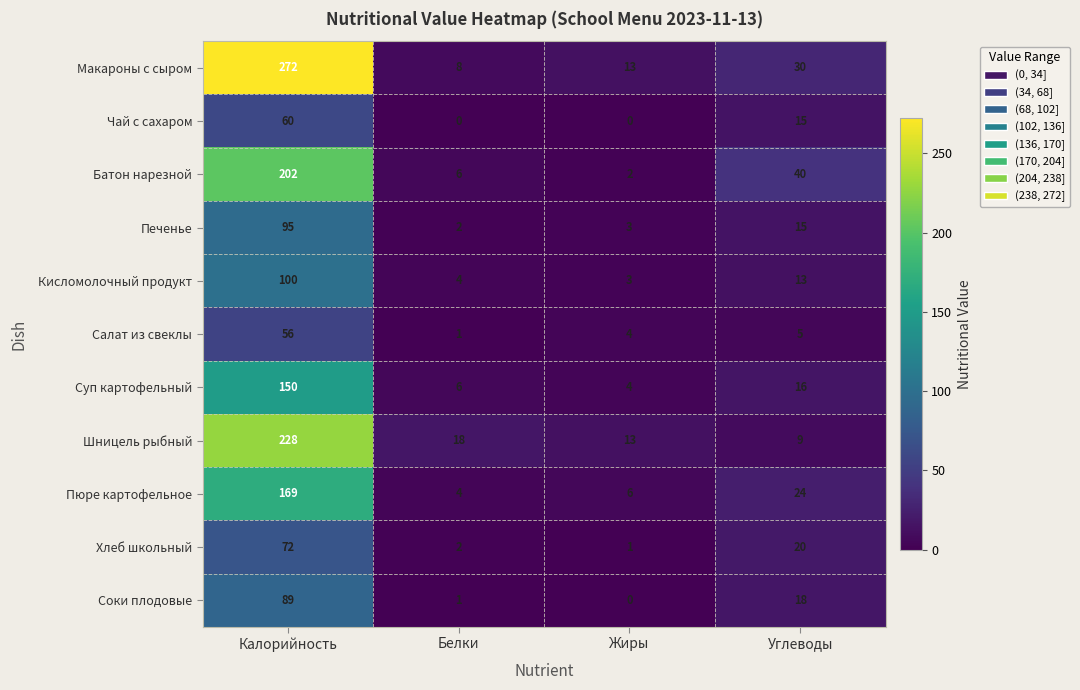

The value of Салат из свеклы at Углеводы is 5. True or false?

True